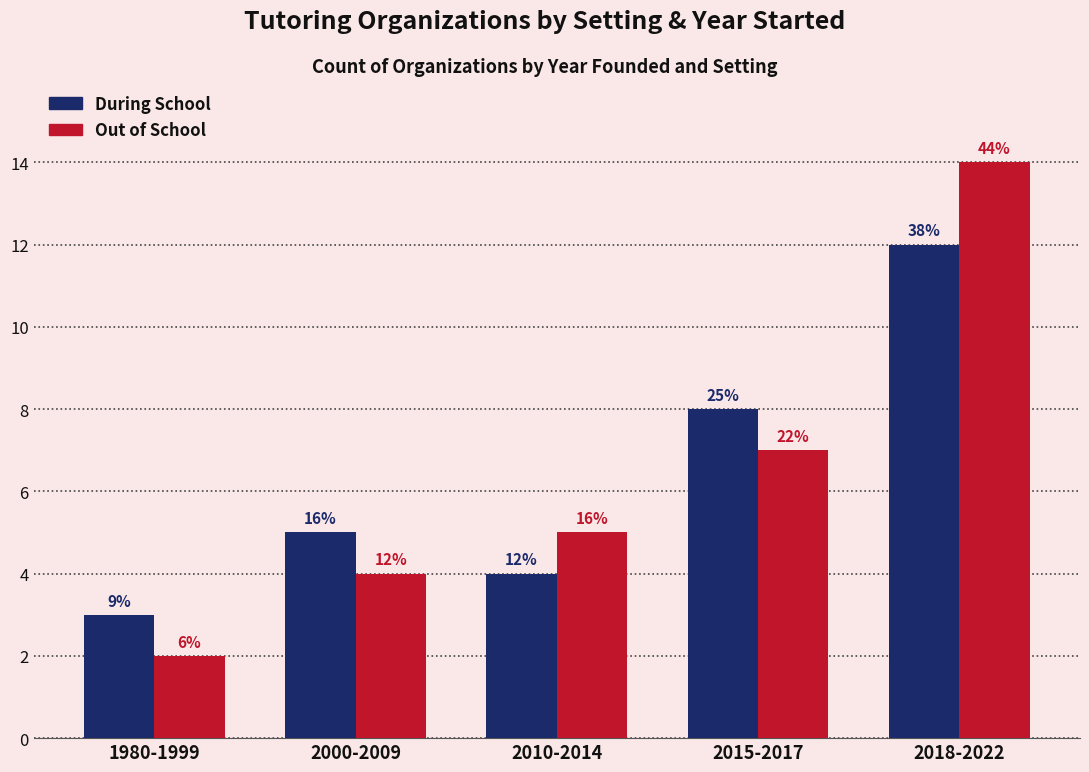

At which label does During School reach its peak?

2018-2022